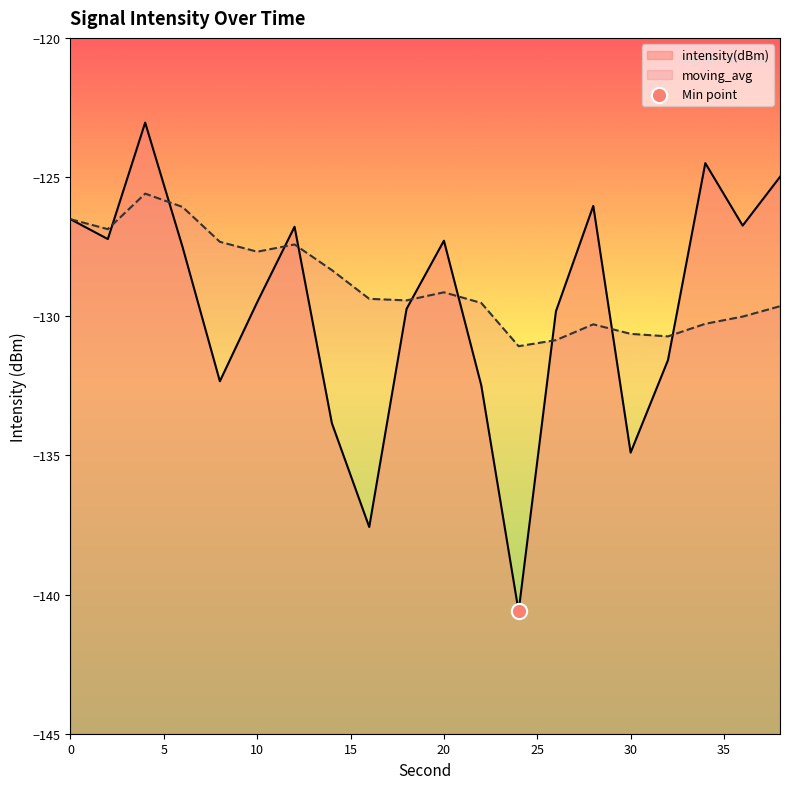

At how many categories does at least one series exceed -135?

20